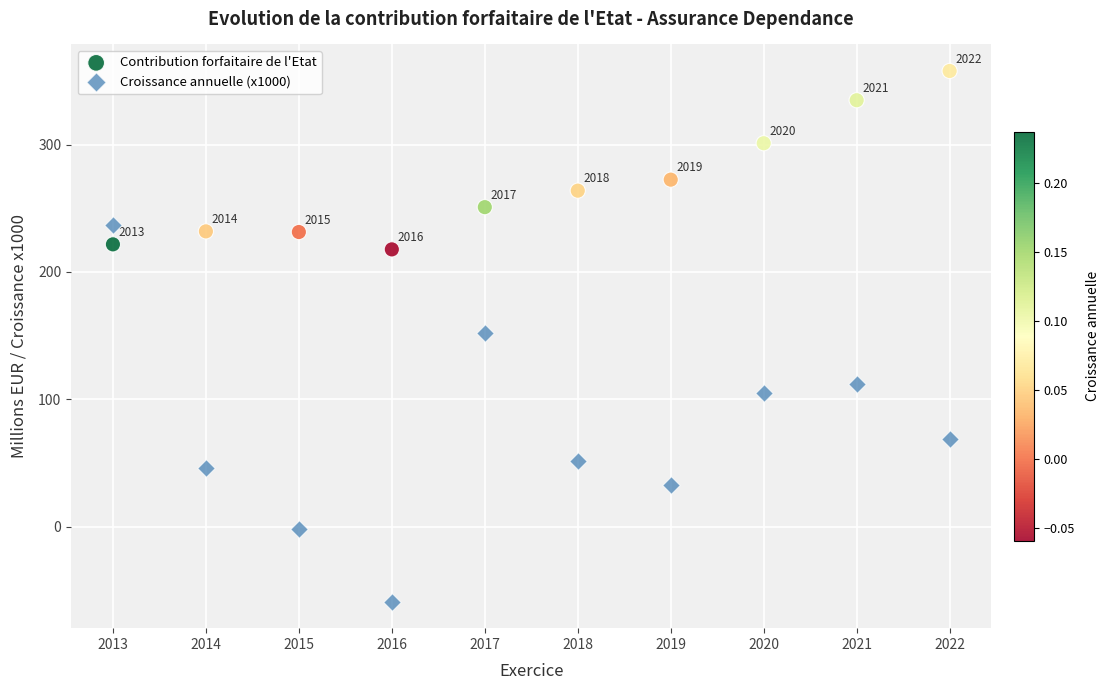

What are all the series names shown in the legend?

Contribution forfaitaire de l'Etat, Croissance annuelle (x1000)